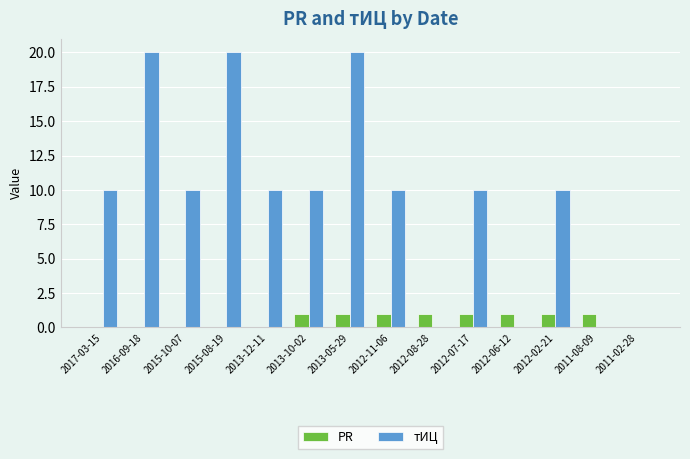

How many groups of bars are there?

14